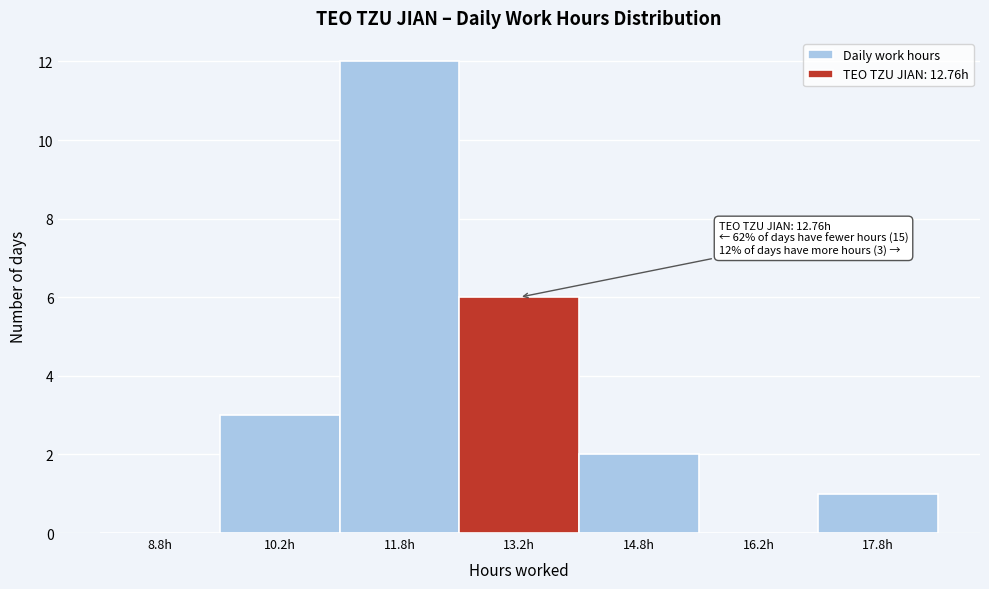

Which range on the x-axis has the tallest bar?

11.0 to 12.5